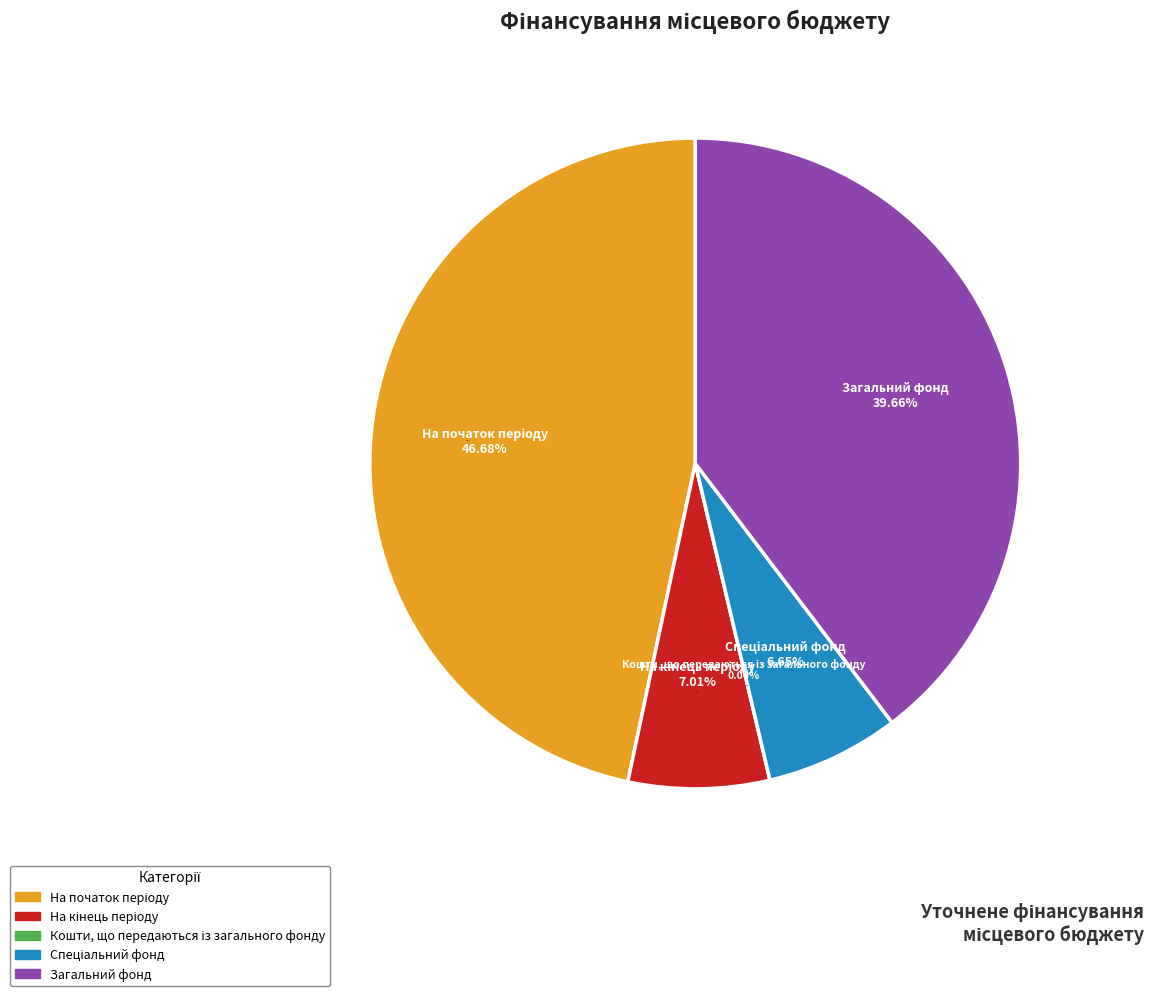

What percentage is the На кінець періоду slice, to the nearest percent?

7%